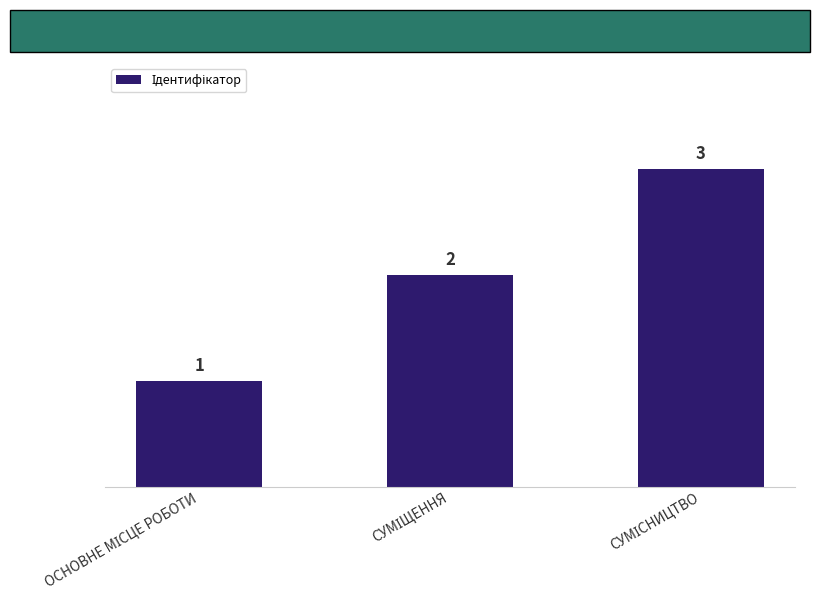

What is the value of the 3rd bar from the left?

3